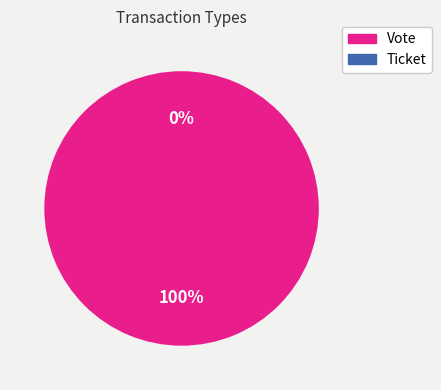

The Ticket slice represents 13% of the pie. True or false?

False